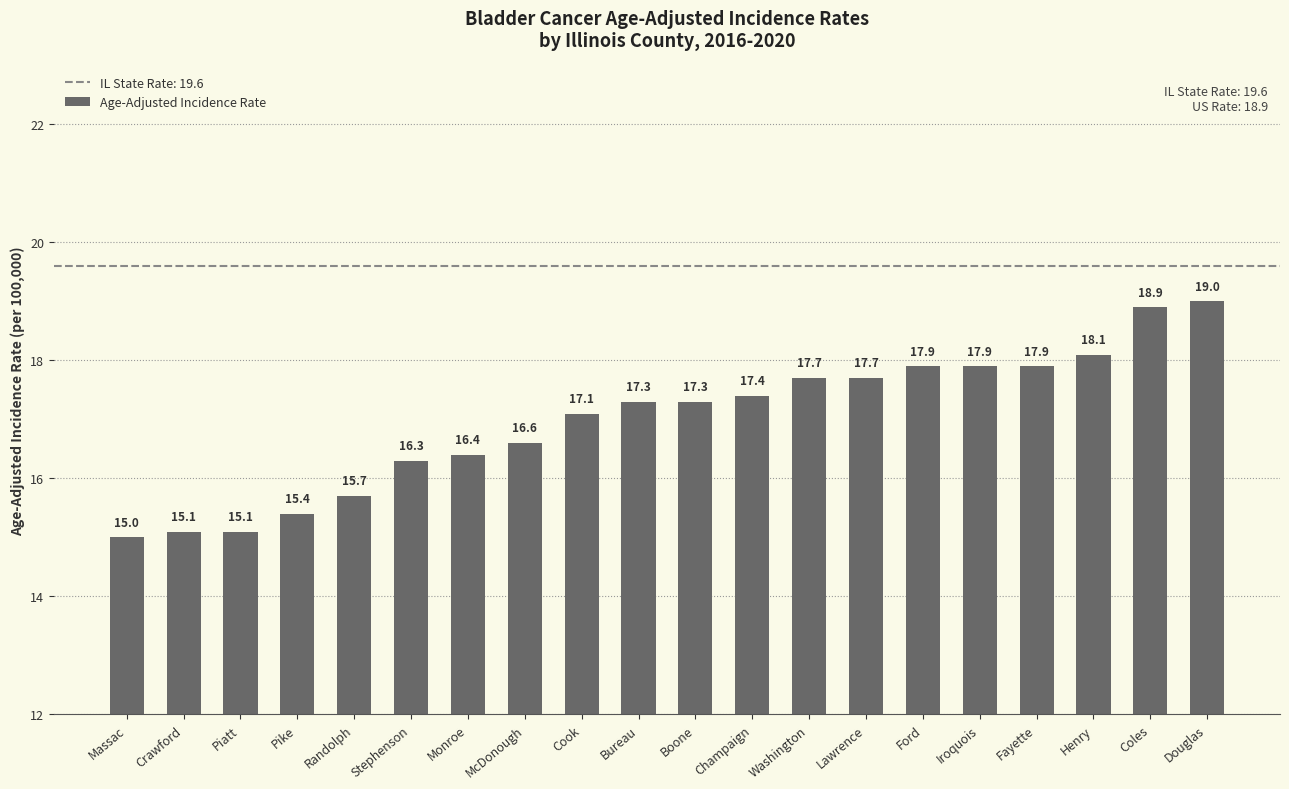

Reading left to right, list all the values displayed in this chart.

Massac=15.0	Crawford=15.1	Piatt=15.1	Pike=15.4	Randolph=15.7	Stephenson=16.3	Monroe=16.4	McDonough=16.6	Cook=17.1	Bureau=17.3	Boone=17.3	Champaign=17.4	Washington=17.7	Lawrence=17.7	Ford=17.9	Iroquois=17.9	Fayette=17.9	Henry=18.1	Coles=18.9	Douglas=19.0